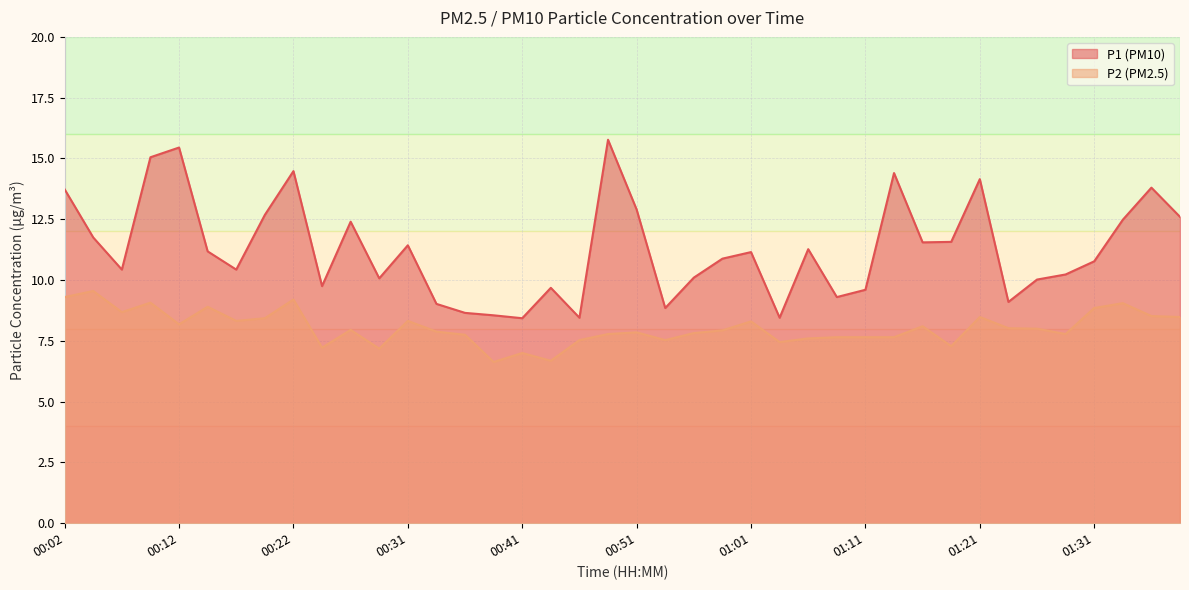

At how many categories does at least one series exceed 9?

34